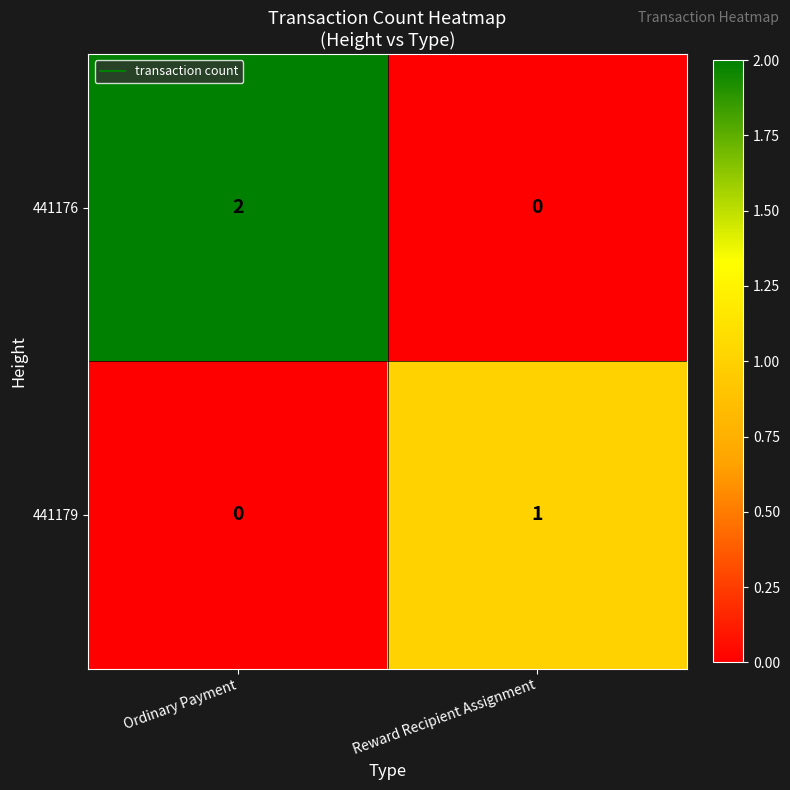

Reading left to right, transcribe all the data shown in this chart.

441176: Ordinary Payment=2	Reward Recipient Assignment=0
441179: Ordinary Payment=0	Reward Recipient Assignment=1